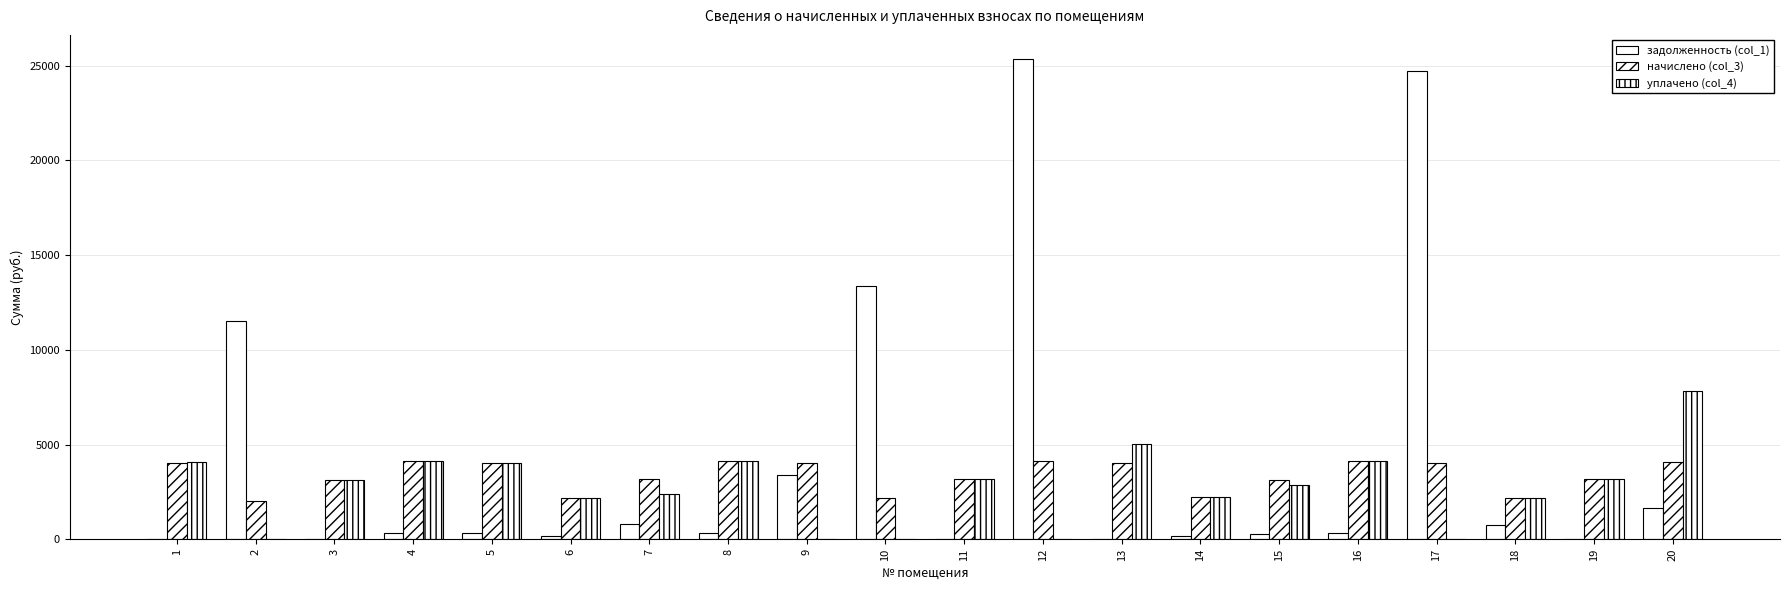

Where is задолженность (col_1) nearest to the value 12680?

10